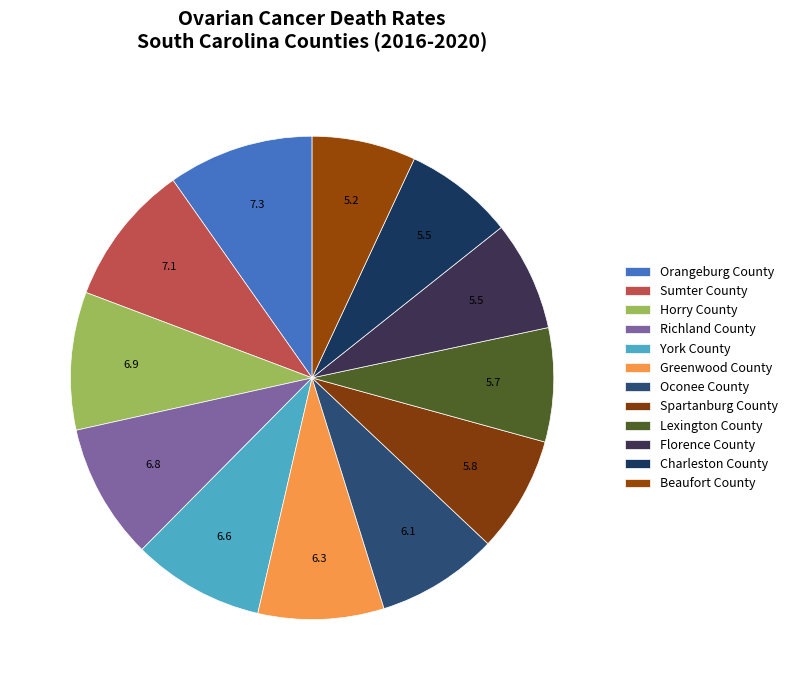

Between Beaufort County and Richland County, which is larger?

Richland County